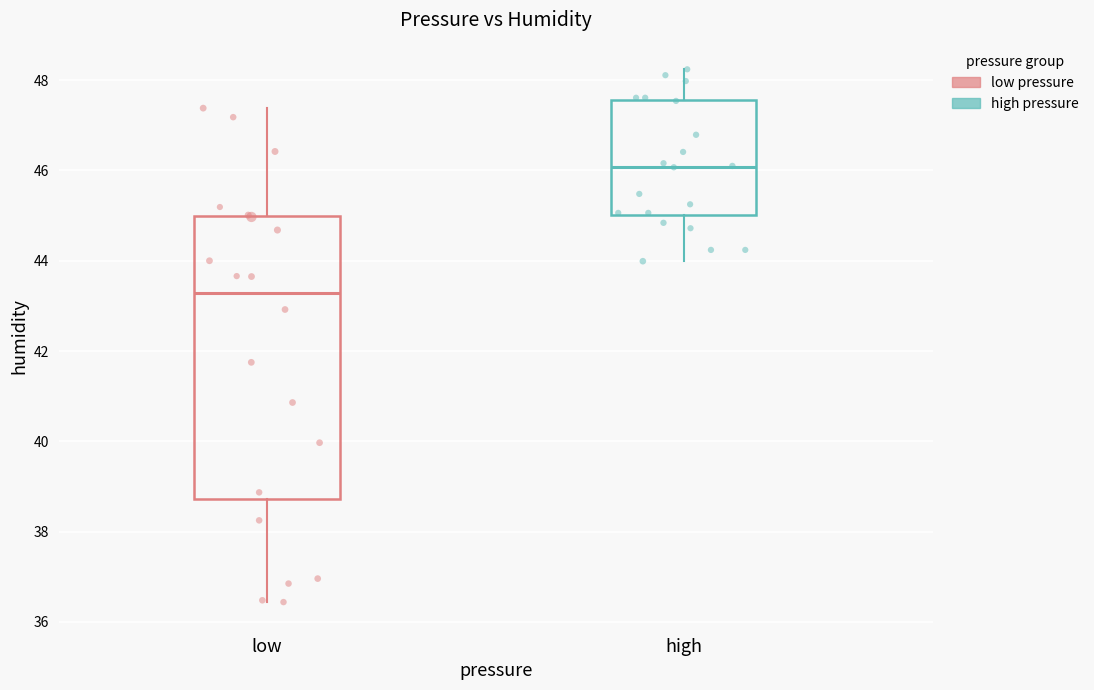

Which series reaches the maximum Y coordinate?

high pressure